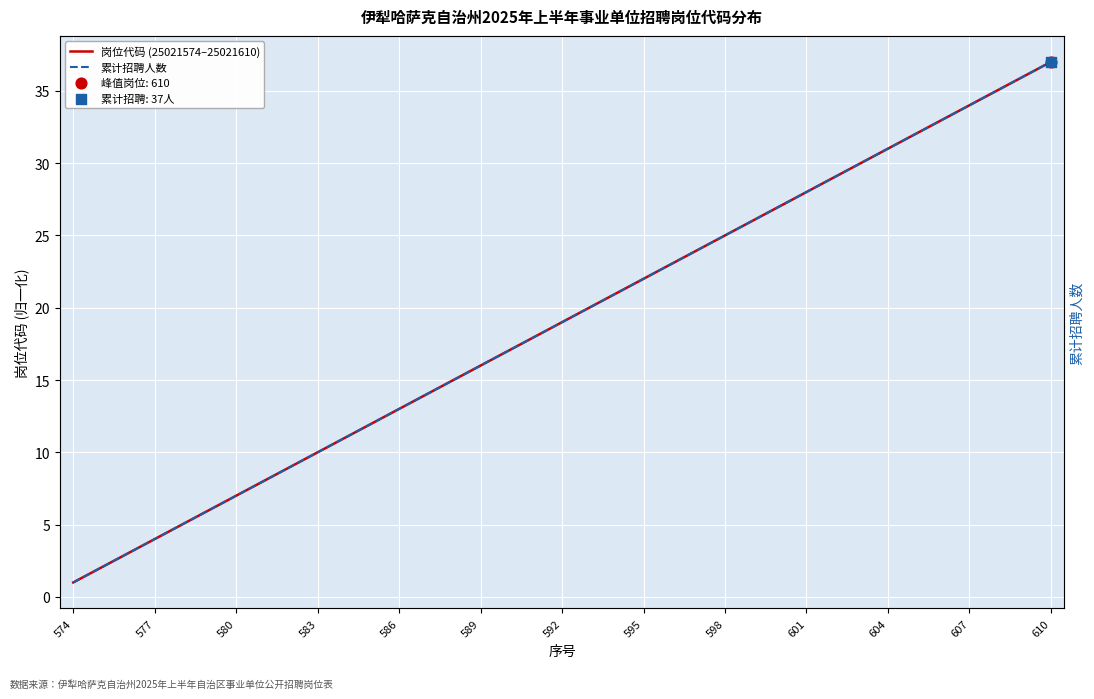

Which series has the largest Y range (max minus min)?

岗位代码 (25021574–25021610)